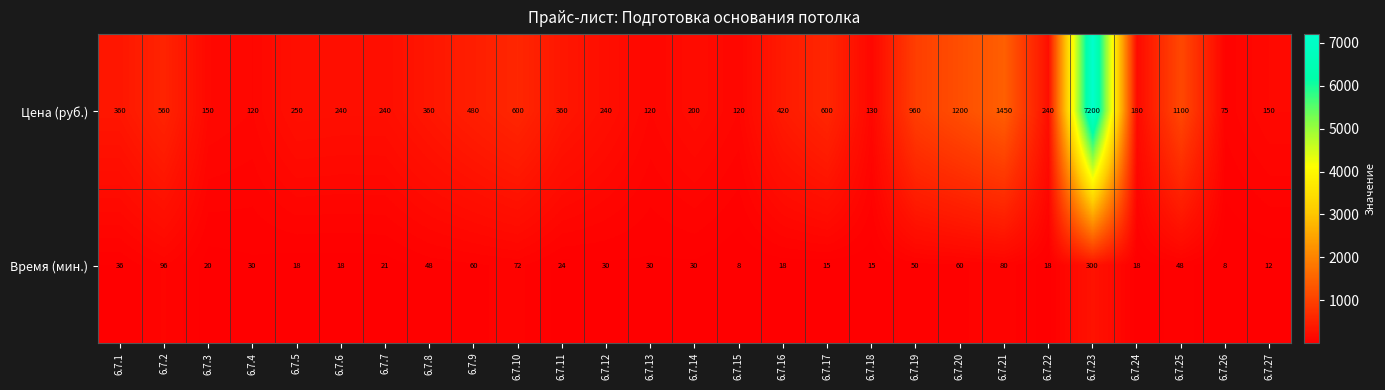

Which category has the highest value in the Время (мин.) series?

6.7.23